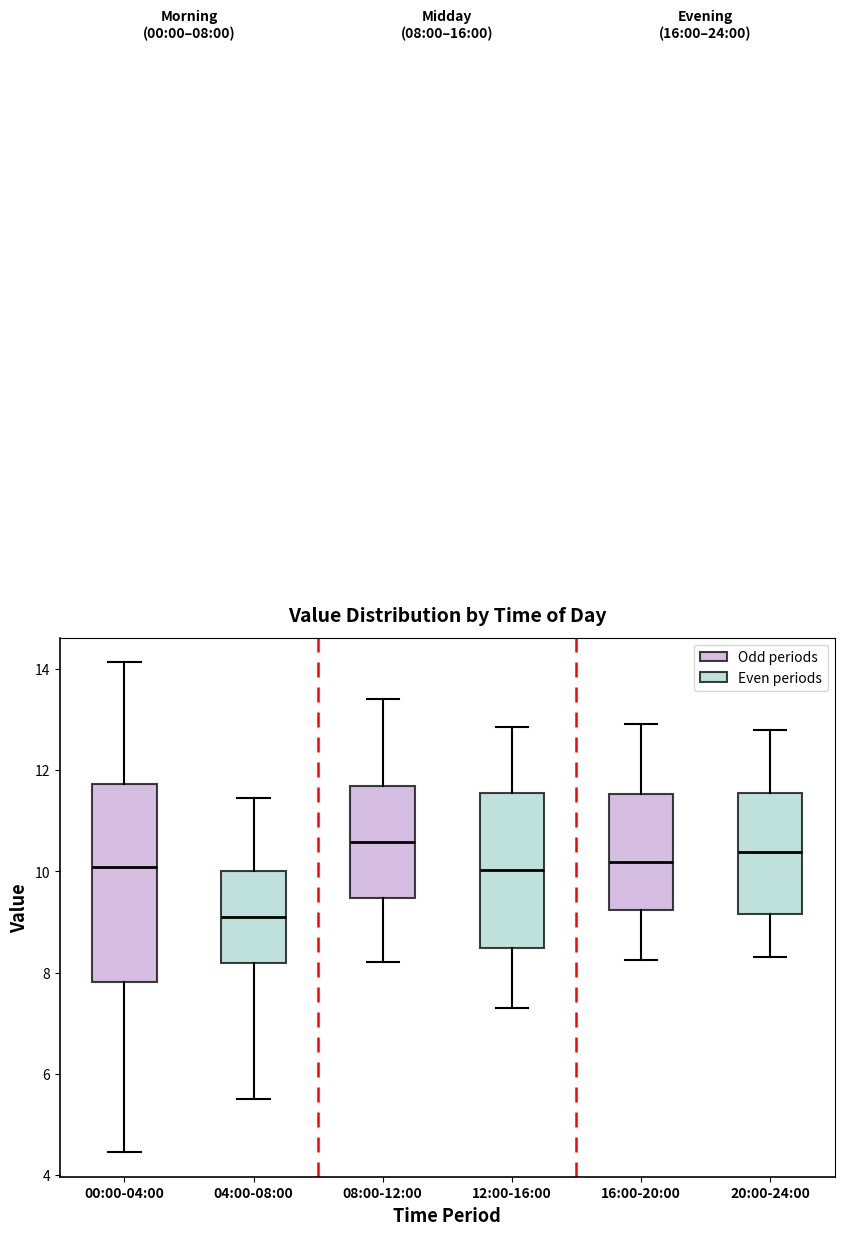

Comparing the boxes themselves (not the whiskers), which one is the tallest?

00:00-04:00